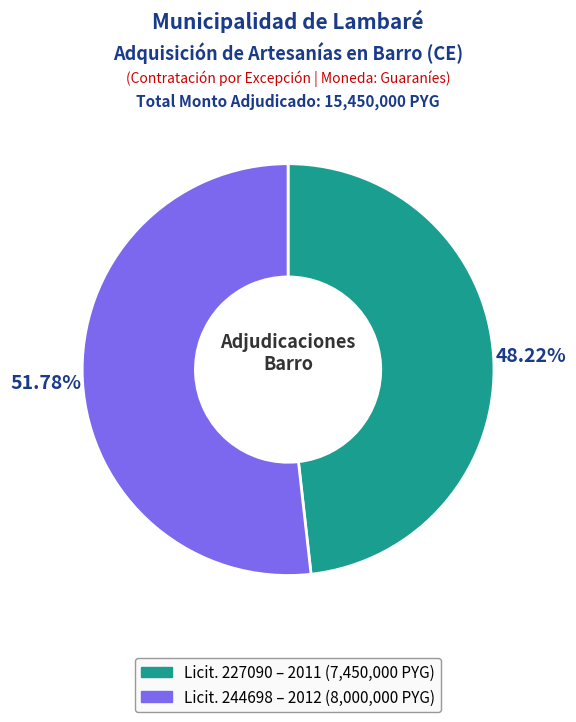

To the nearest percent, what is the difference between the largest and smallest slice percentages?

4%